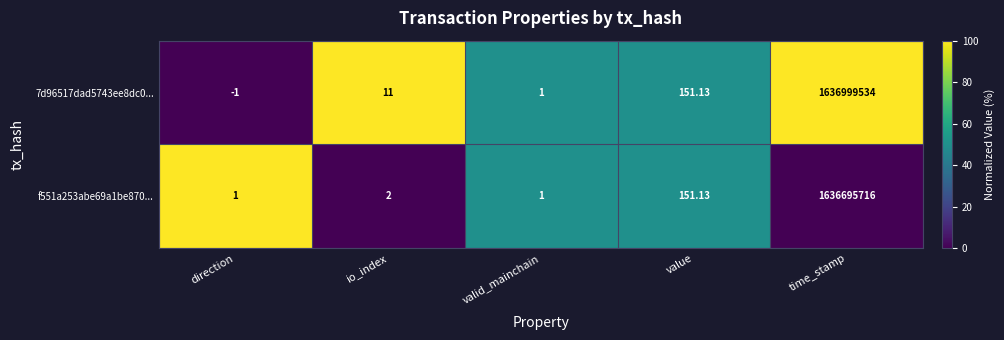

Where is f551a253abe69a1be870... nearest to the value 818347858?

value